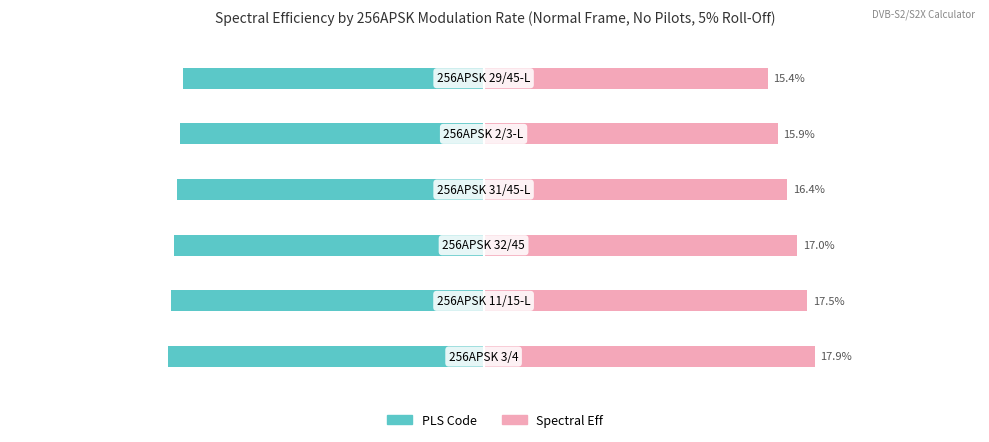

Which series has the widest spread of values?

Spectral Eff